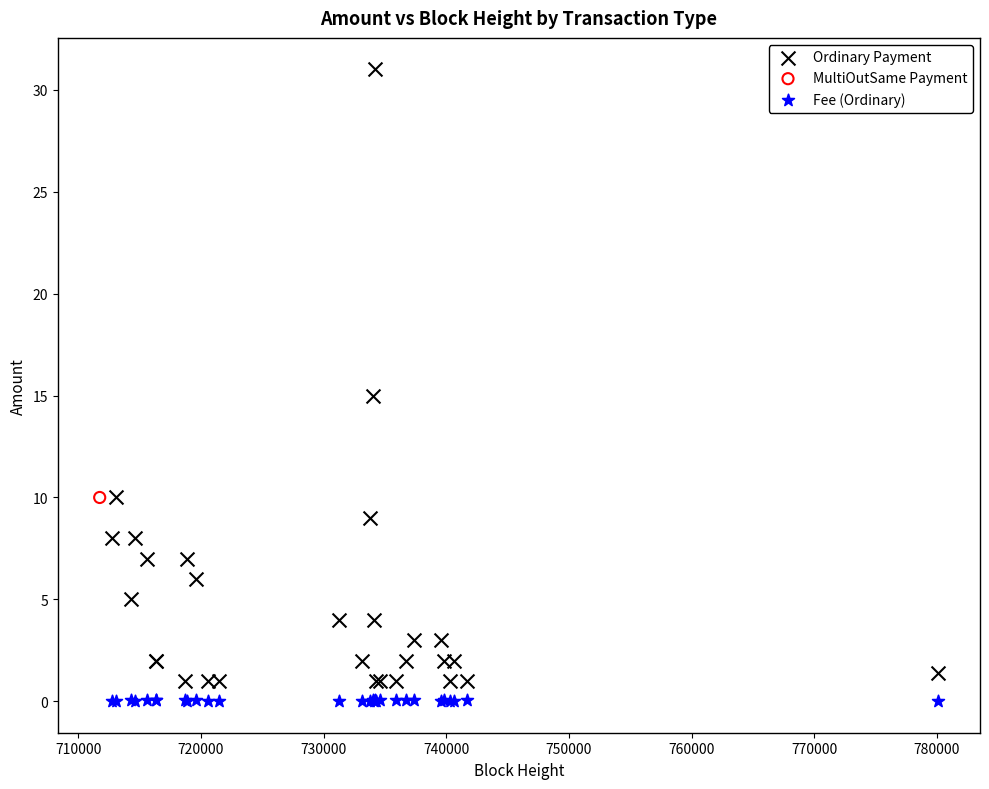

Which series reaches the maximum Y coordinate?

Ordinary Payment